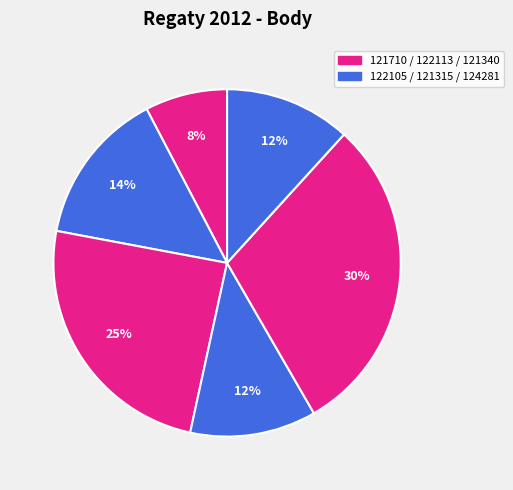

Count the number of slices in the pie.

6